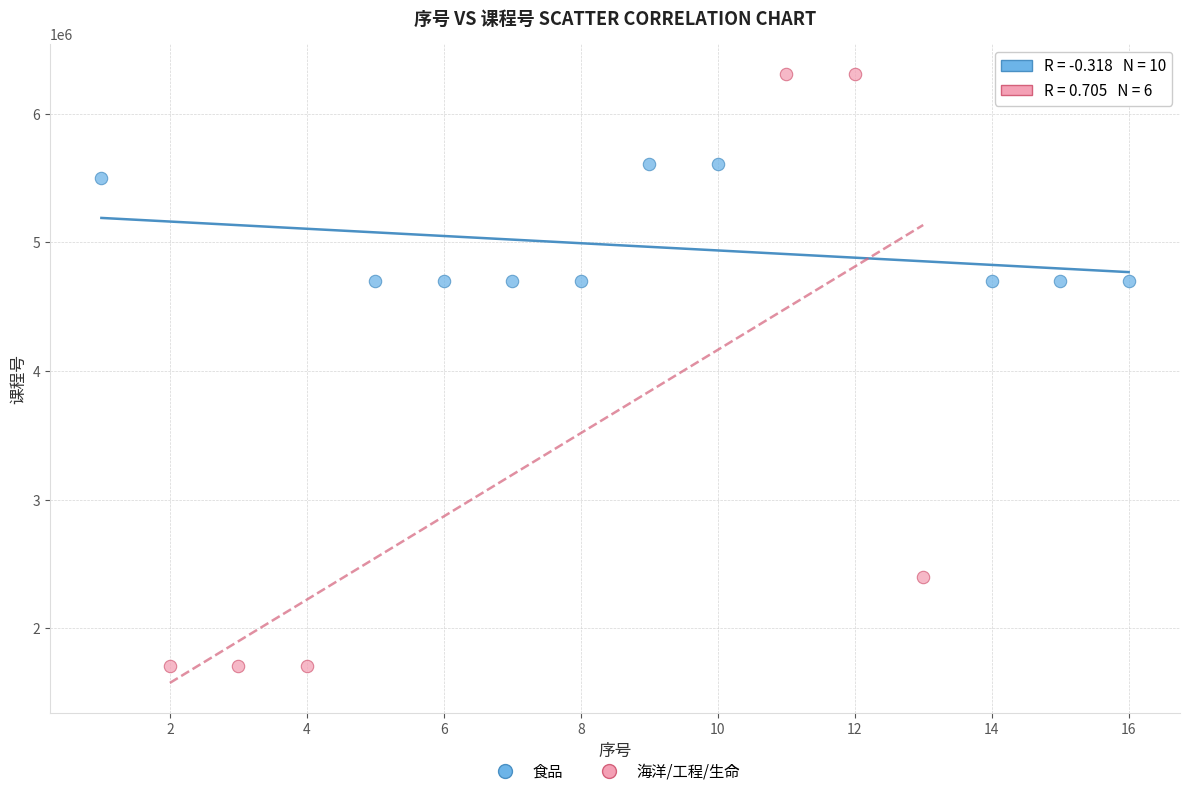

Which series contains the highest Y value?

海洋/工程/生命